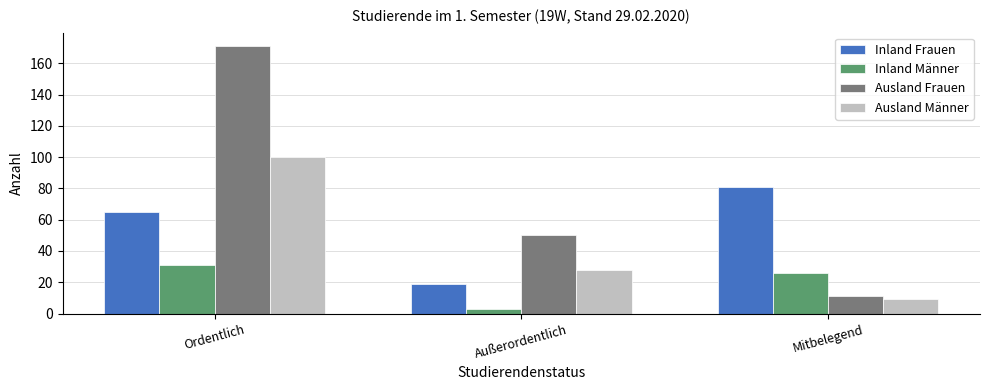

What is the spread (max minus min) of values at Ordentlich?

140